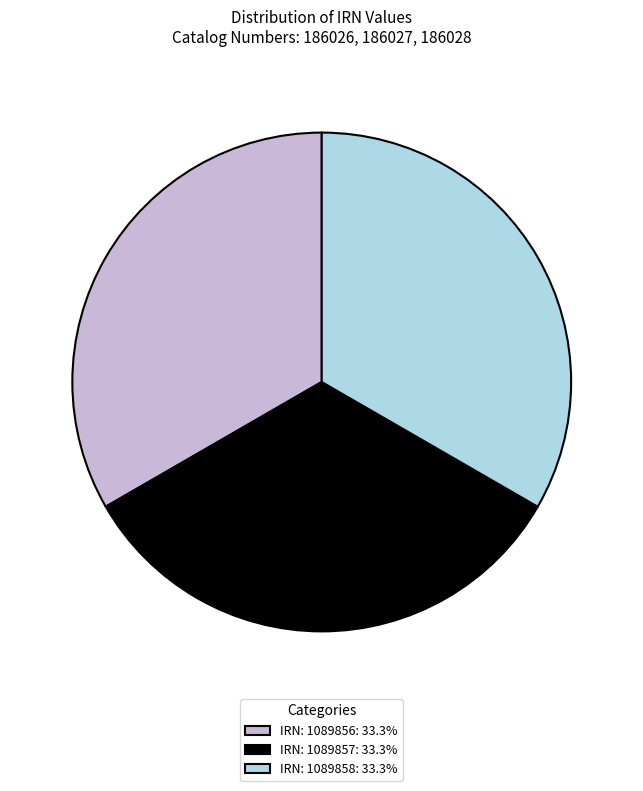

Combined, do IRN: 1089856: 33.3% and IRN: 1089858: 33.3% account for over 50%?

Yes